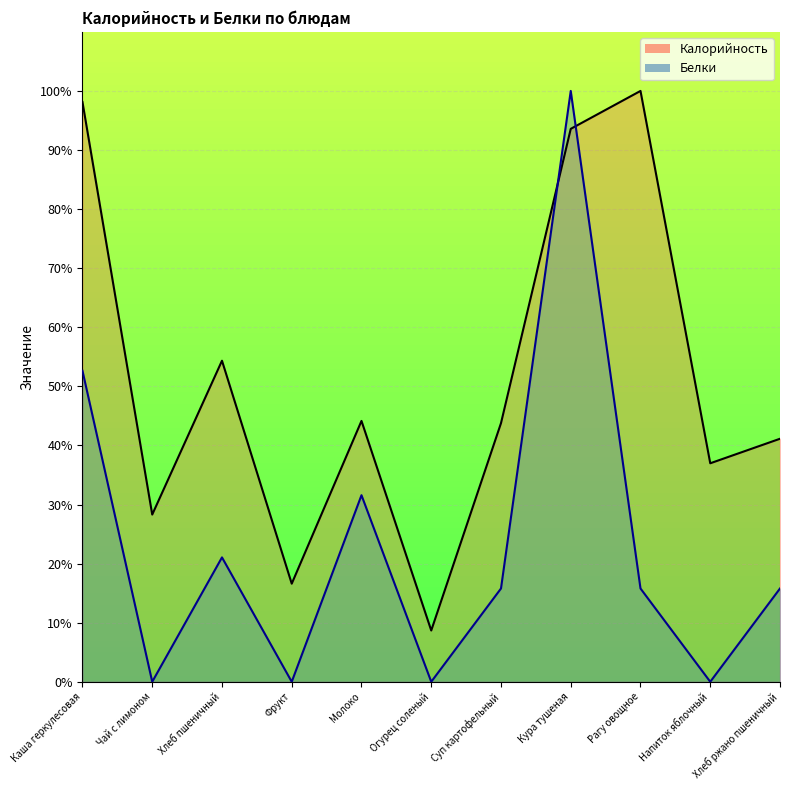

What is the total value across all series at Рагу овощное?

115.8